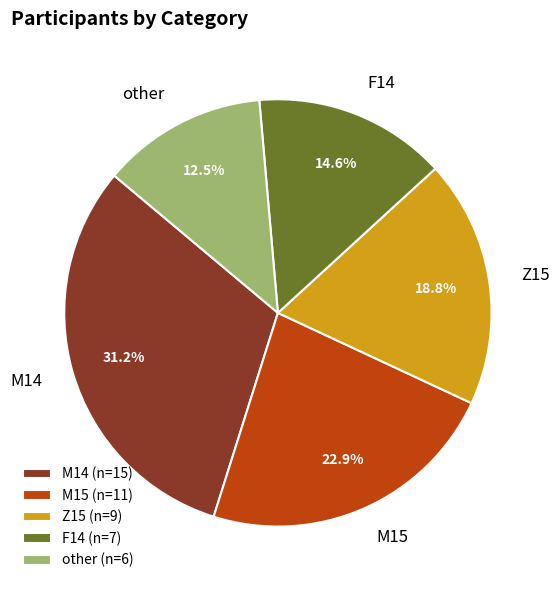

What percentage is the Z15 slice, to the nearest percent?

19%